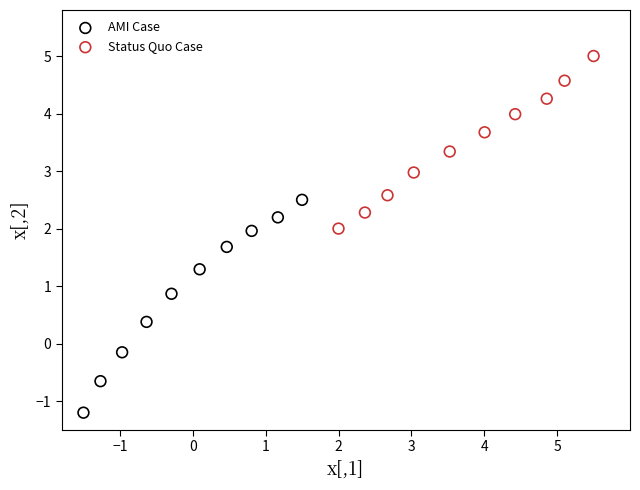

Which series reaches the maximum Y coordinate?

Status Quo Case